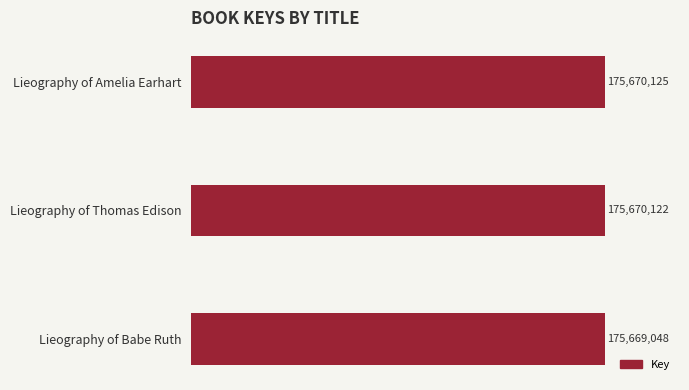

True or false: the data shows 44273964 at Lieography of Amelia Earhart.

False